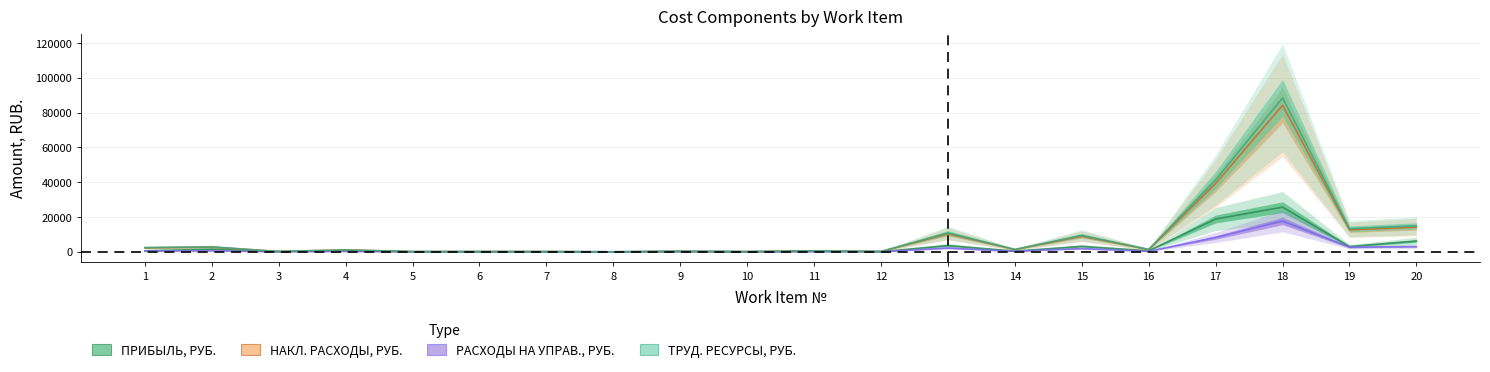

Reading left to right, what are all the values shown in this chart?

ПРИБЫЛЬ, РУБ.: 1=551.0	2=1521.6	3=158.2	4=631.3	5=41.9	6=44.0	7=126.5	8=2.4	9=271.5	10=43.5	11=213.7	12=78.1	13=3590.4	14=410.4	15=3125.5	16=607.0	17=18849.4	18=25651.6	19=3046.7	20=6199.4
НАКЛ. РАСХОДЫ, РУБ.: 1=2296.1	2=2693.6	3=187.8	4=1091.0	5=109.5	6=154.6	7=78.9	8=5.8	9=237.4	10=110.0	11=582.5	12=187.8	13=10377.2	14=1308.0	15=8981.9	16=1308.0	17=39258.1	18=84238.2	19=12632.6	20=14207.1
РАСХОДЫ НА УПРАВ., РУБ.: 1=482.4	2=565.9	3=39.5	4=229.2	5=23.0	6=32.5	7=16.6	8=1.2	9=49.9	10=23.1	11=122.4	12=39.5	13=2180.1	14=274.8	15=1887.0	16=274.8	17=8247.5	18=17697.1	19=2653.9	20=2984.7
ТРУД. РЕСУРСЫ, РУБ.: 1=2411.8	2=2829.4	3=197.3	4=1146.0	5=115.0	6=162.4	7=82.8	8=6.0	9=249.3	10=115.6	11=587.1	12=197.3	13=10900.4	14=1374.0	15=9434.8	16=1374.0	17=41237.5	18=88485.5	19=13269.5	20=14923.4